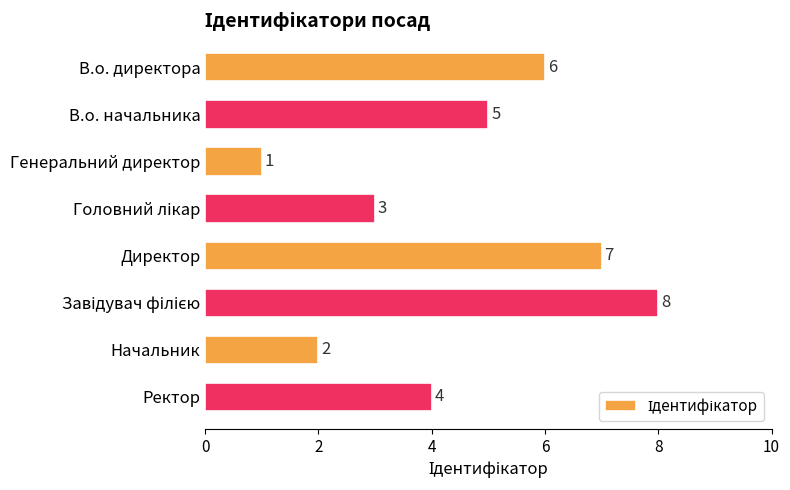

True or false: the data shows 1 at Ректор.

False